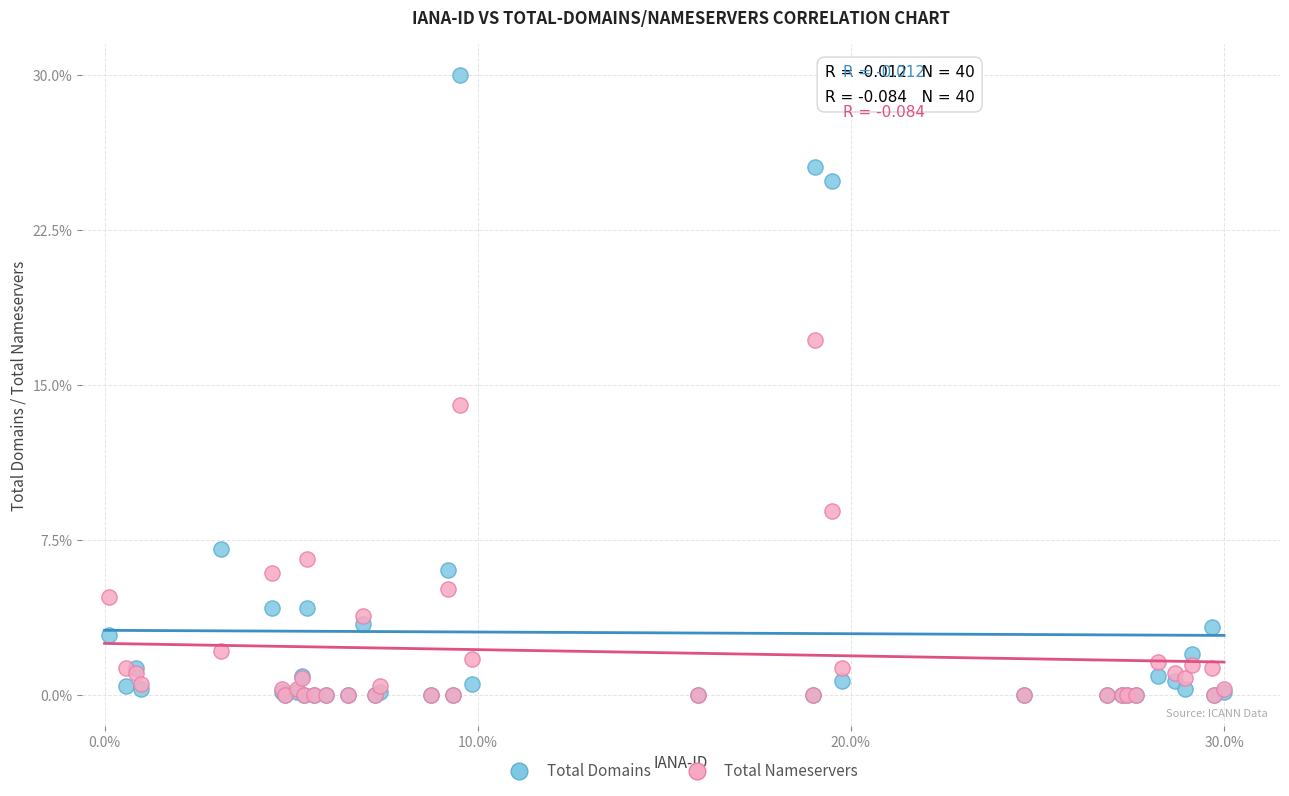

Which series has the widest spread of Y values?

Total Domains